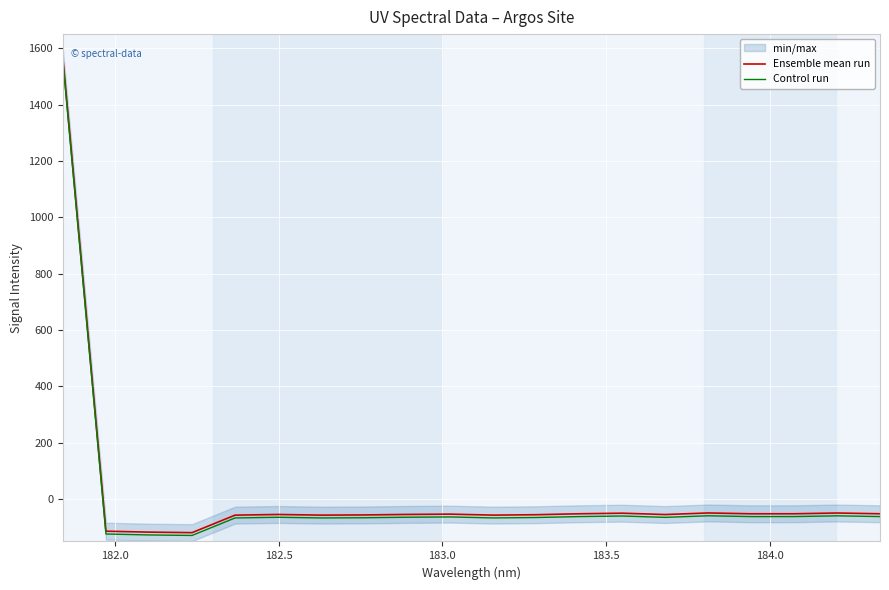

Which series has the widest spread of values?

Ensemble mean run